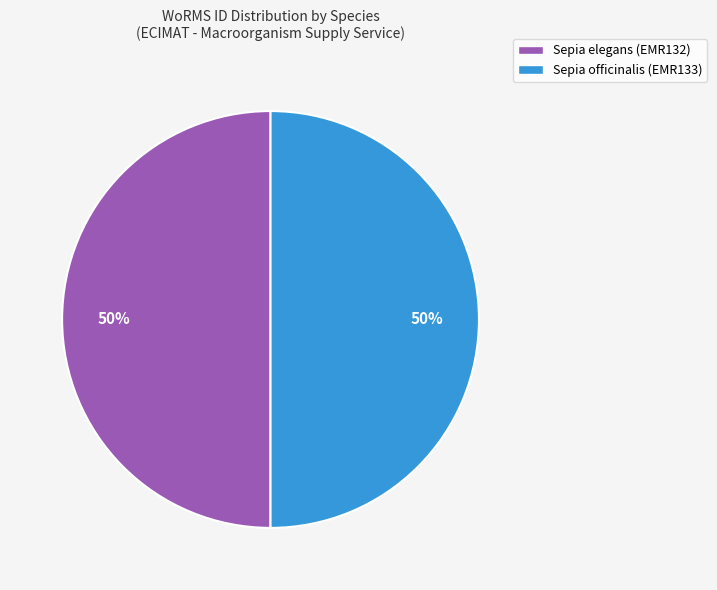

The Sepia officinalis slice represents 41% of the pie. True or false?

False